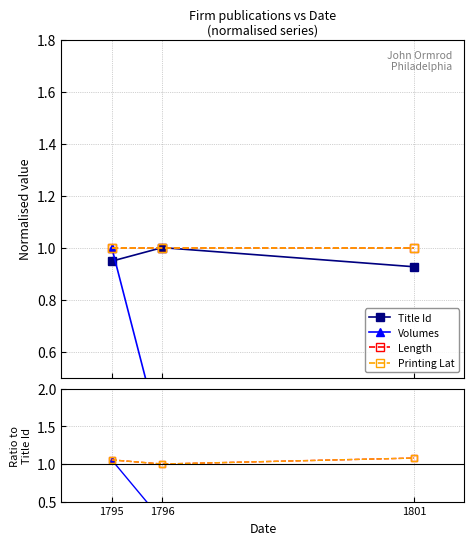

At which category is the sum across all series the highest?

1795